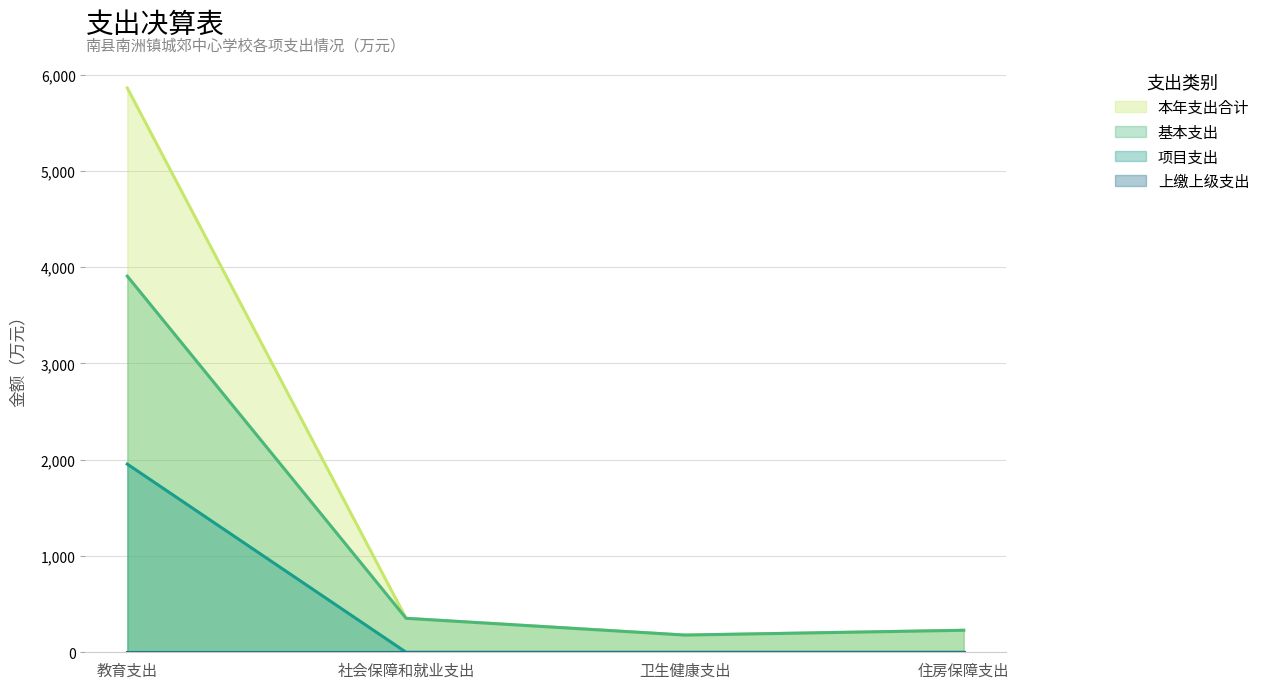

Is the value of 基本支出 at 教育支出 greater than the value of 本年支出合计 at 社会保障和就业支出?

Yes